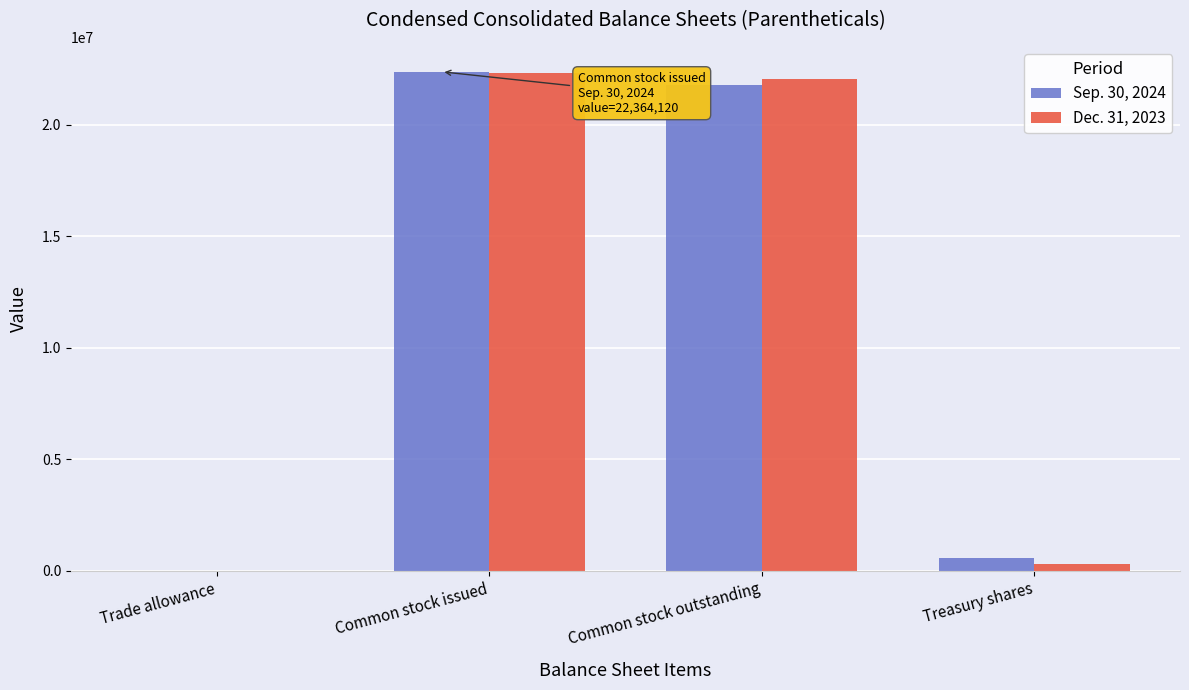

At which label does Sep. 30, 2024 reach its peak?

Common stock issued